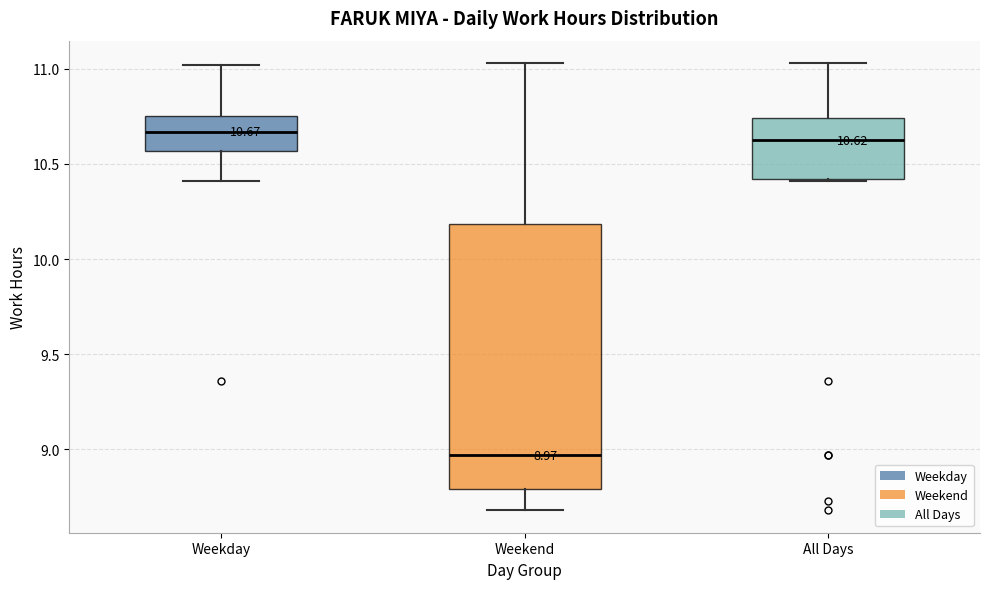

Which box has the lowest median line?

Weekend